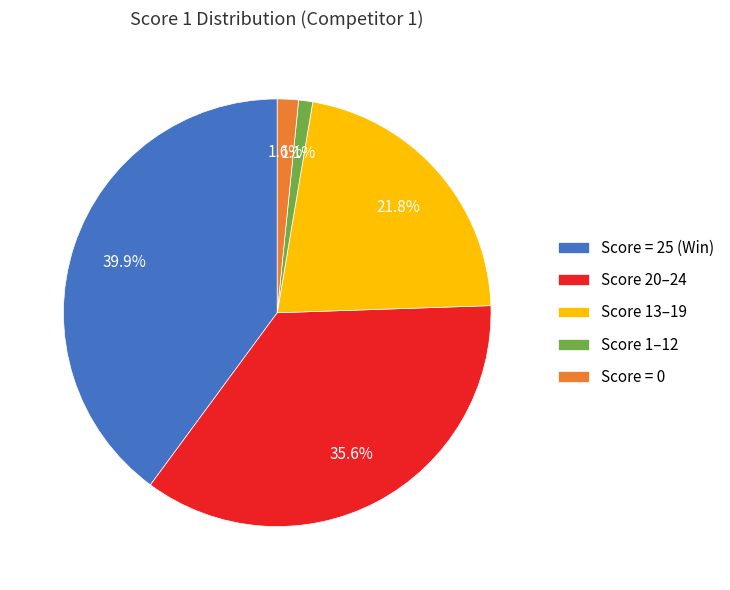

Is there any slice that represents more than half of the pie?

No